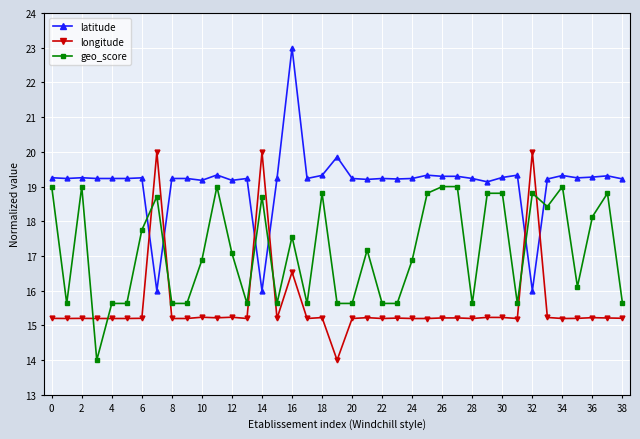

List the series in order of their overall mean, highest first.

latitude, geo_score, longitude